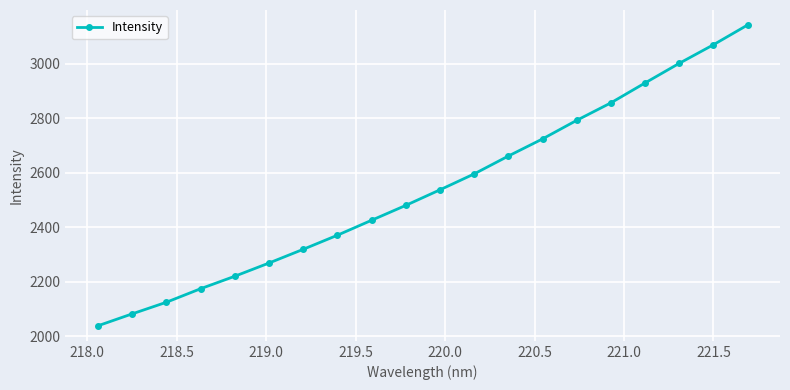

What is the smallest value displayed?

2039.2